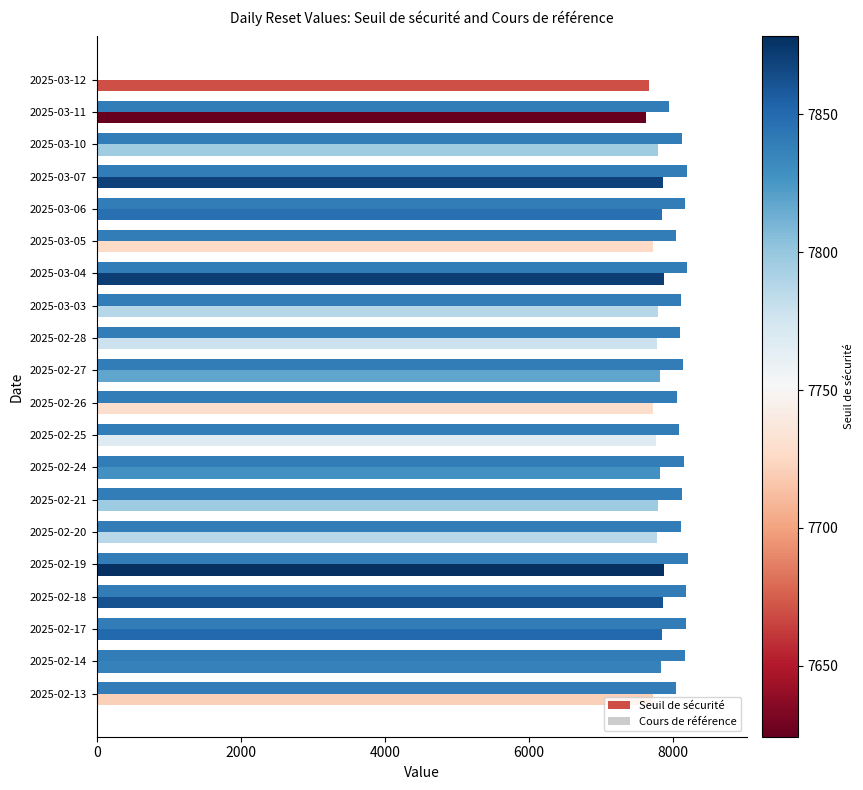

What is the greatest value displayed?

8206.6